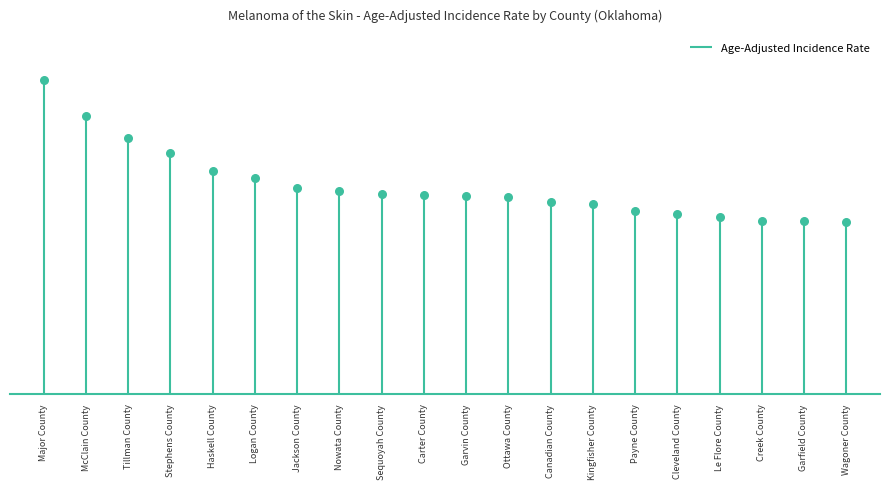

Which has a higher value, Jackson County or Payne County?

Jackson County